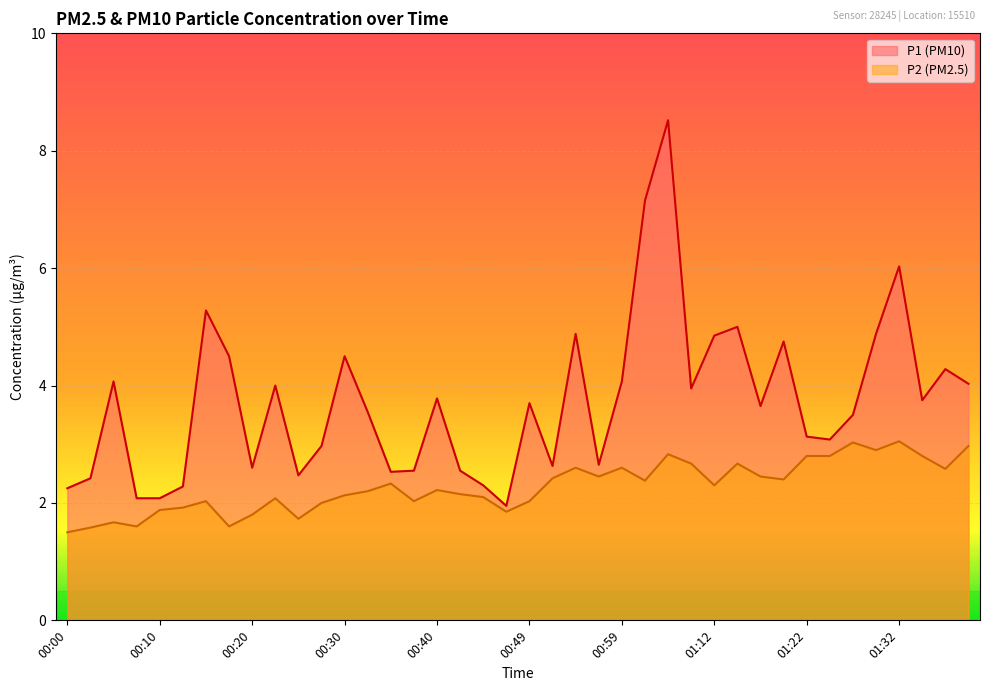

What is the label of the 33rd point from the left?

01:22